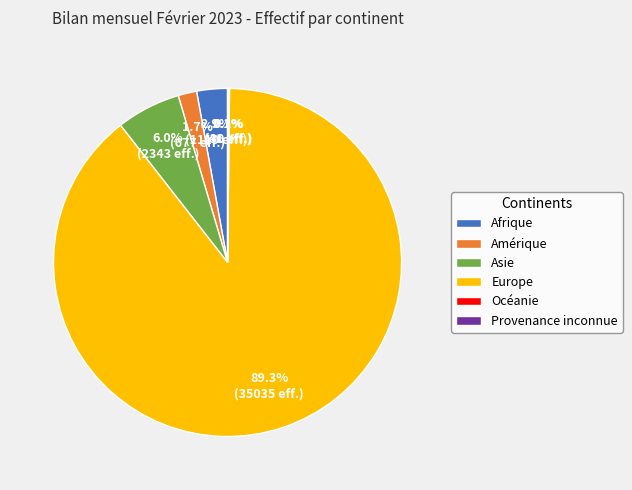

To the nearest percent, what is the average slice percentage?

17%